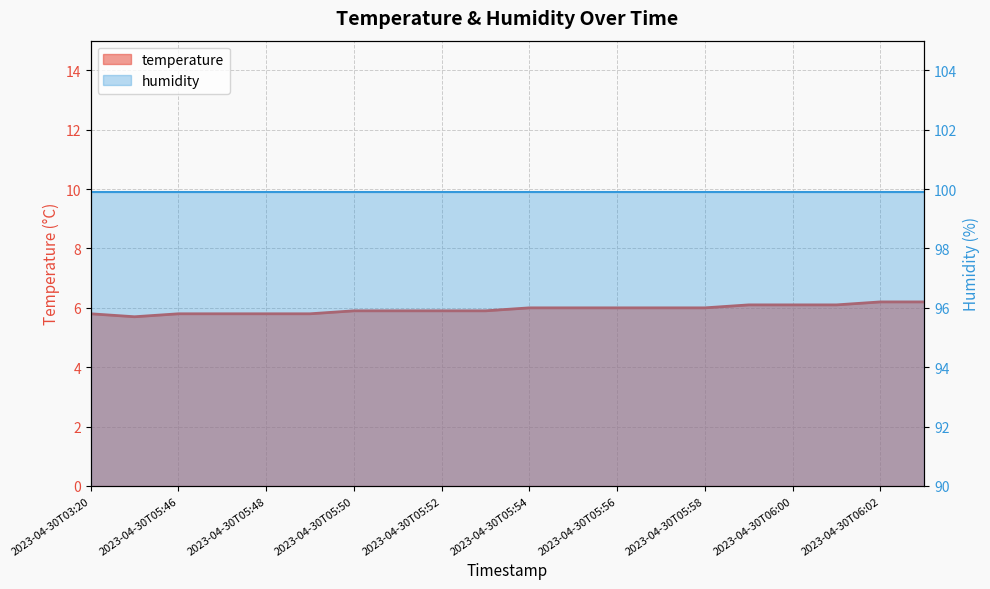

Where does the data first go above 6?

2023-04-30T05:59